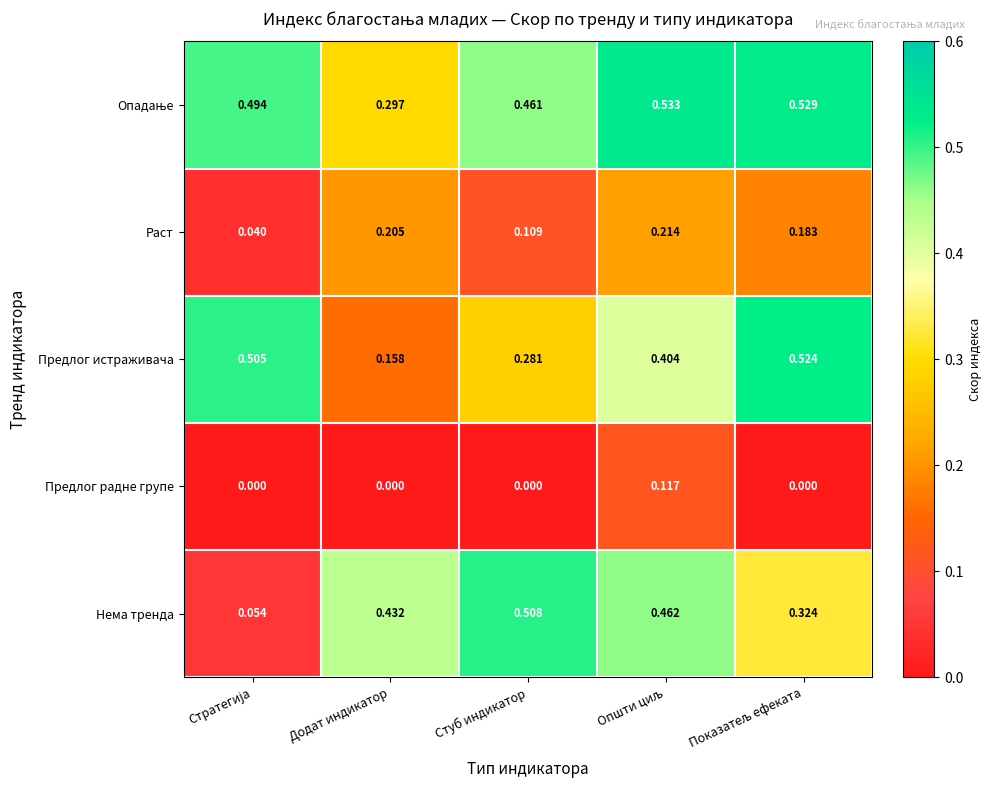

Which series has the widest spread of values?

Нема тренда